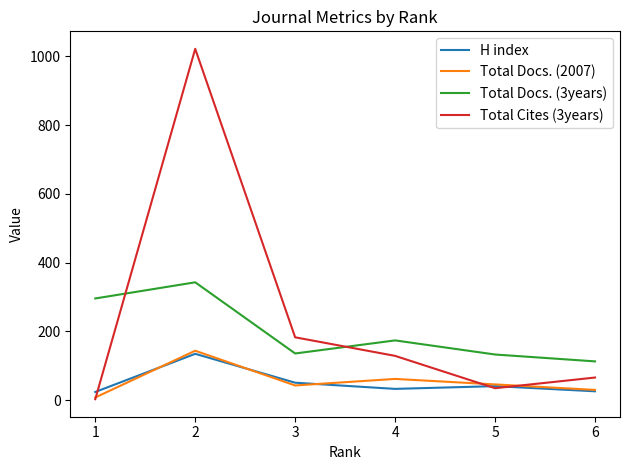

How many lines are shown in the chart?

4